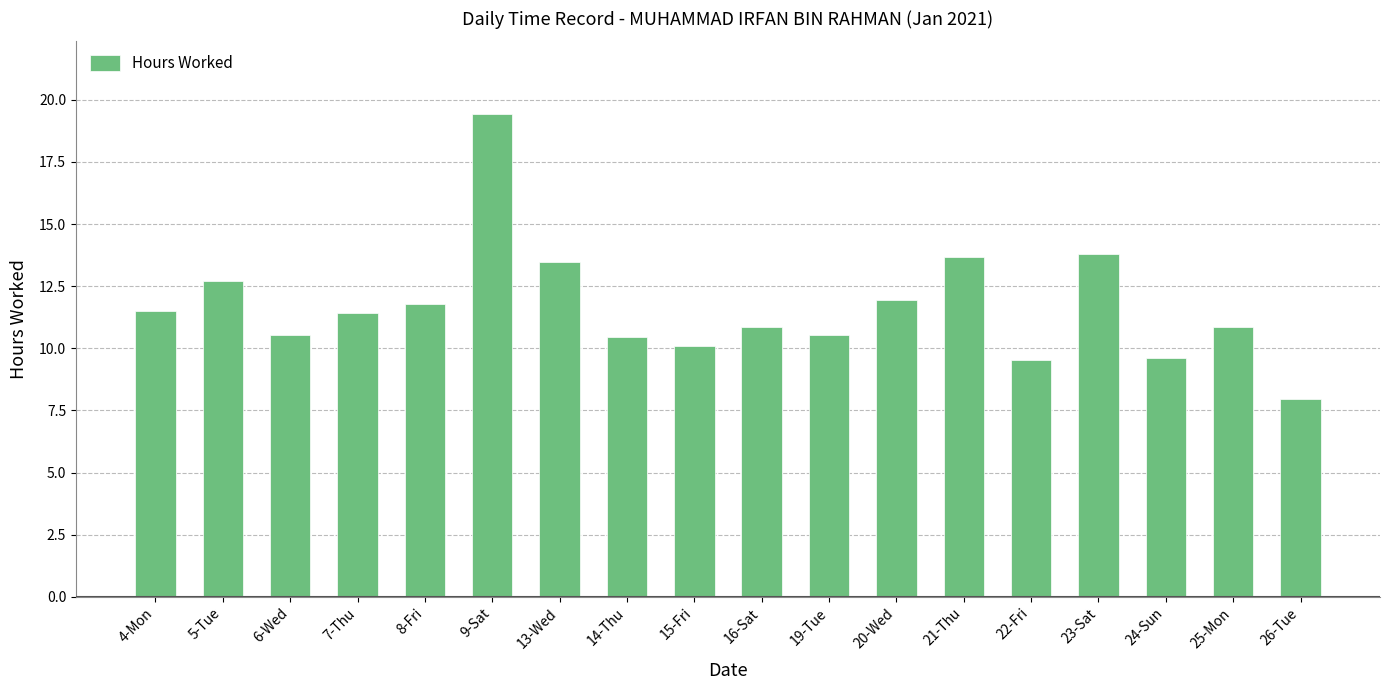

Which category has the highest value across all series?

9-Sat